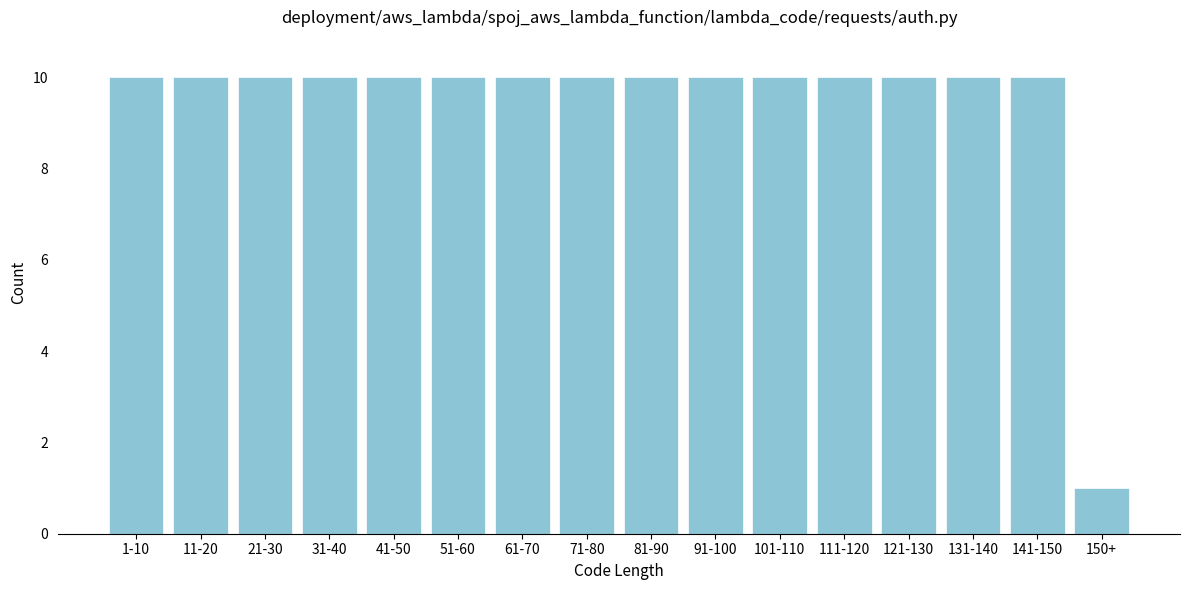

Reading left to right, transcribe all the data shown in this chart.

1-10=10	11-20=10	21-30=10	31-40=10	41-50=10	51-60=10	61-70=10	71-80=10	81-90=10	91-100=10	101-110=10	111-120=10	121-130=10	131-140=10	141-150=10	150+=1